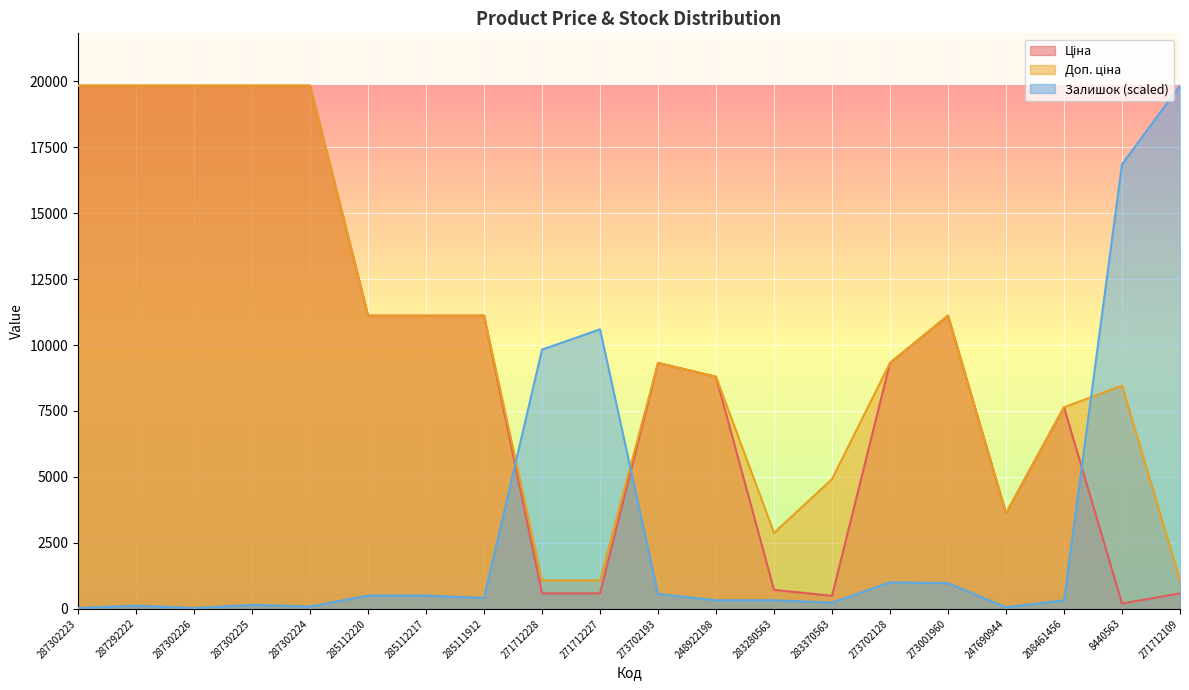

True or false: Ціна and Доп. ціна cross at least once.

False